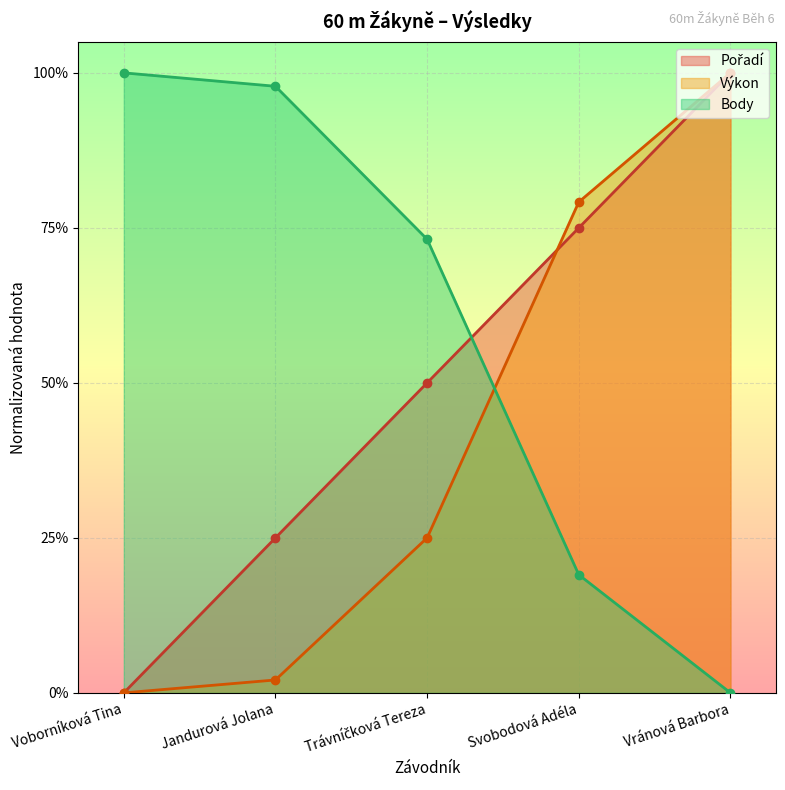

What is the label of the 5th point from the right?

Voborníková Tina